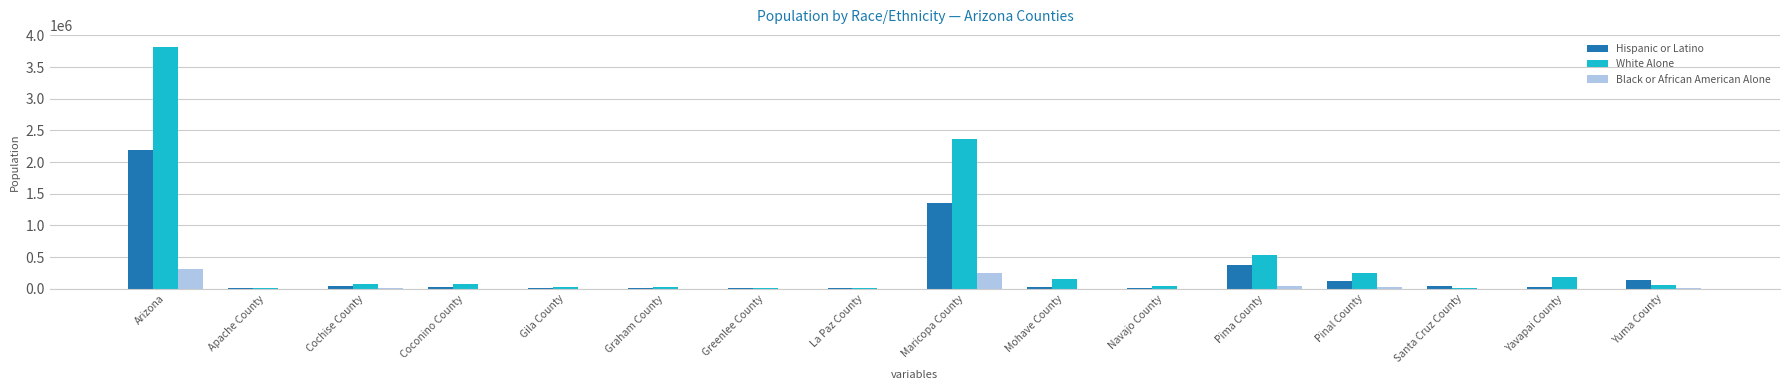

How many groups of bars are there?

16